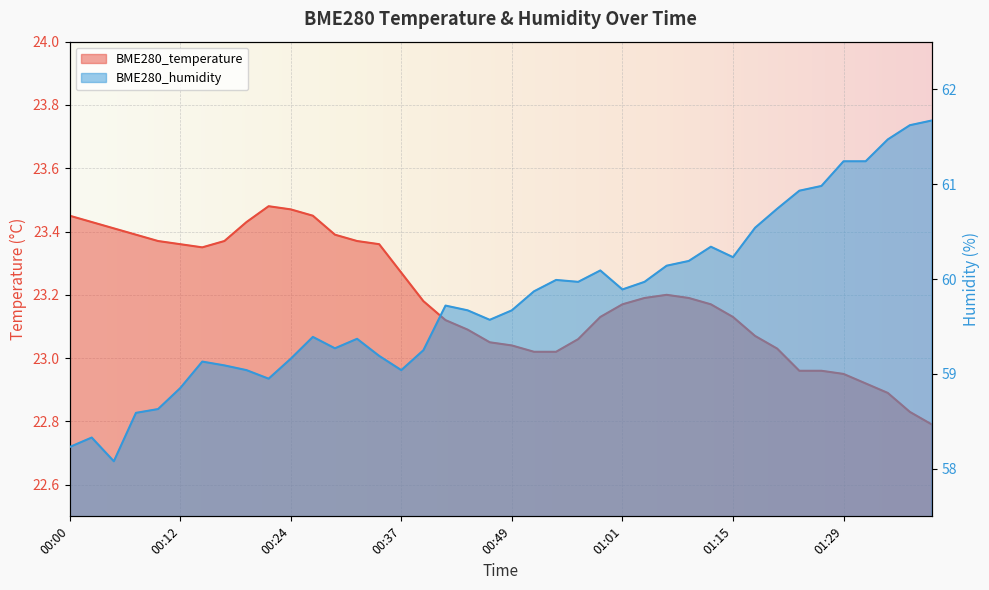

At which category is the sum across all series the highest?

01:39